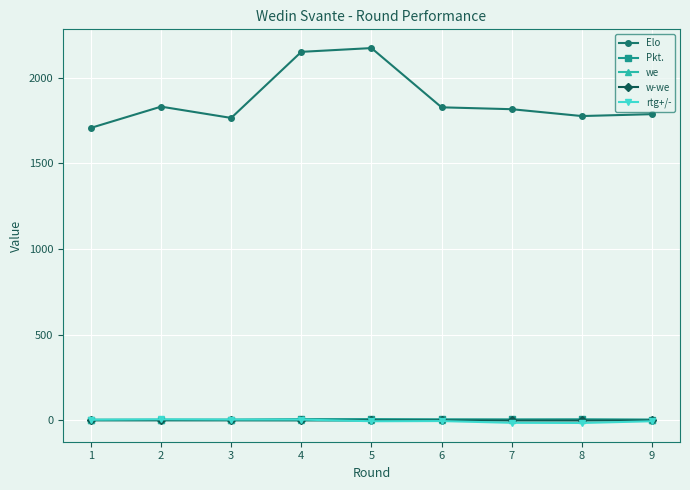

Which series has the largest total across all categories?

Elo